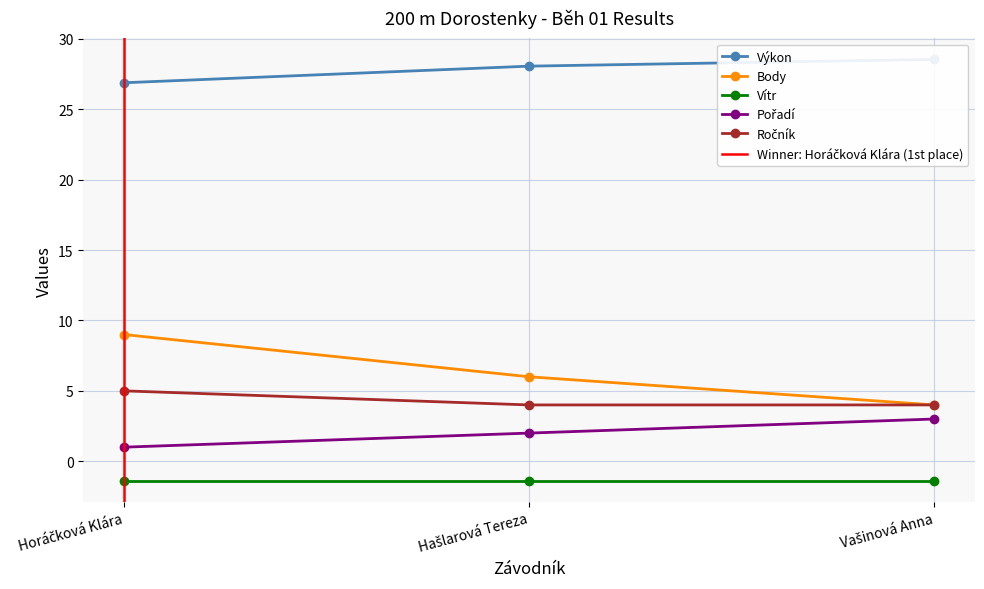

Count the number of categories in the chart.

3